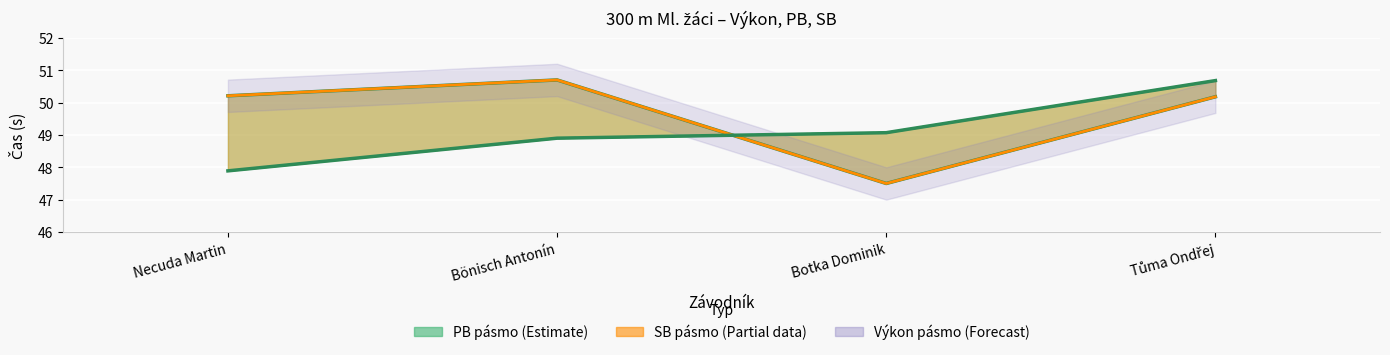

What is the average value of the Výkon series?

49.1